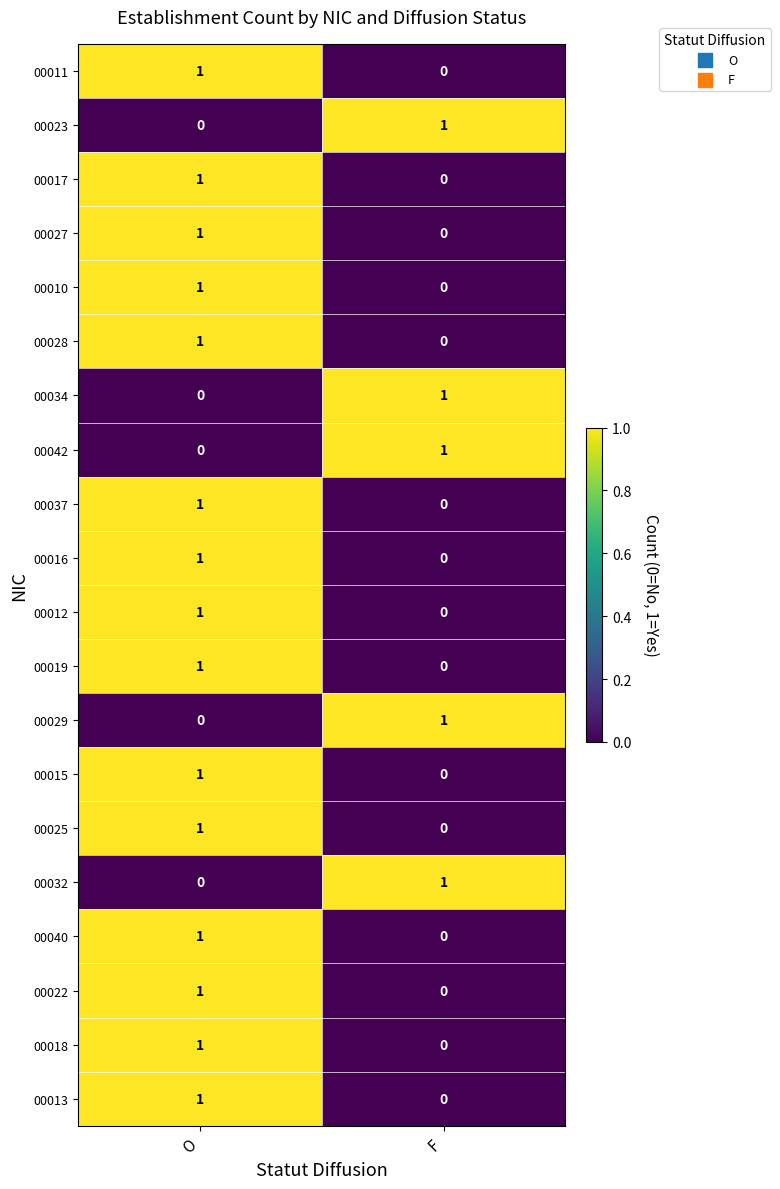

The 00028 series shows 0 at F. True or false?

True